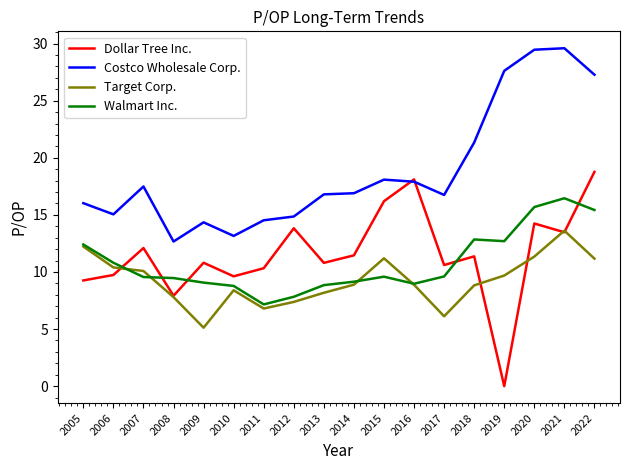

Where do Costco Wholesale Corp. and Dollar Tree Inc. first cross each other?

2015 and 2016